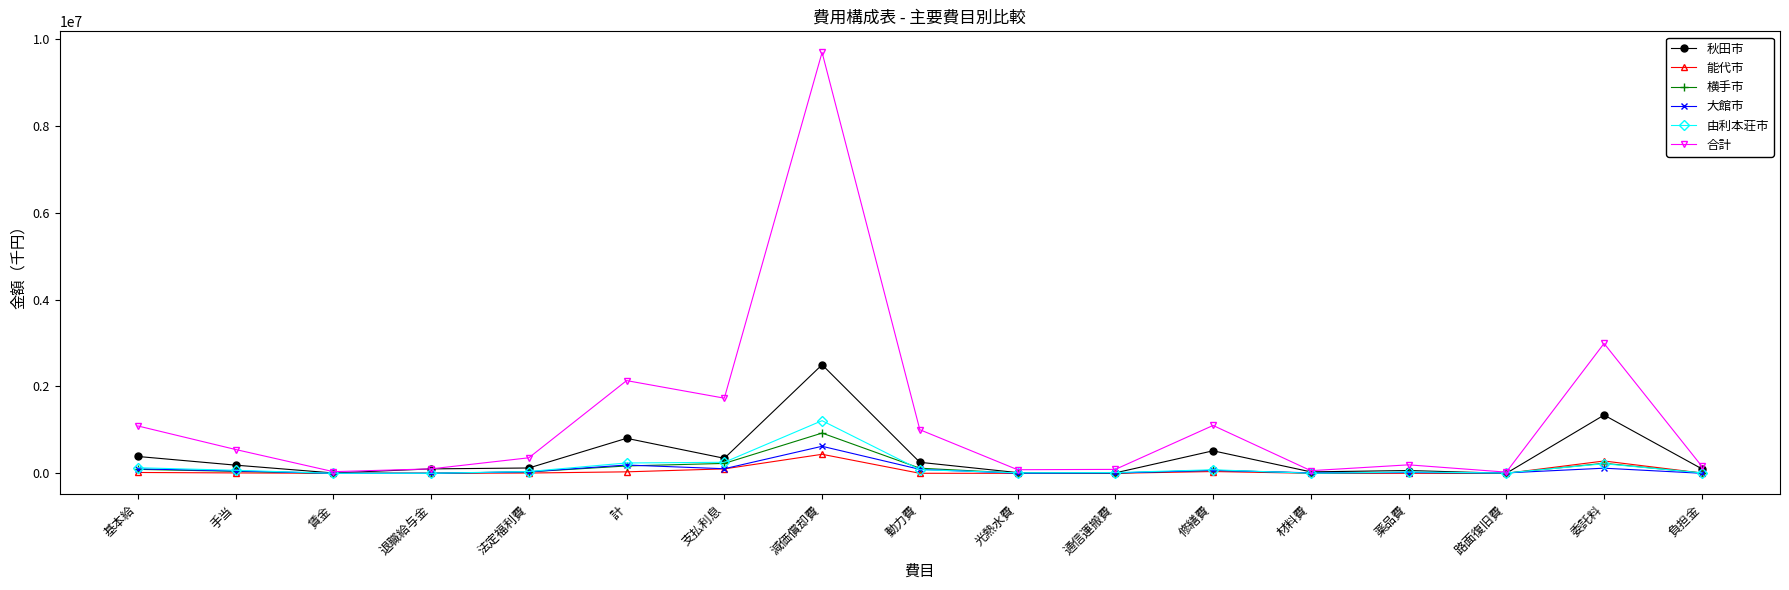

Where is the first local maximum for 合計?

計